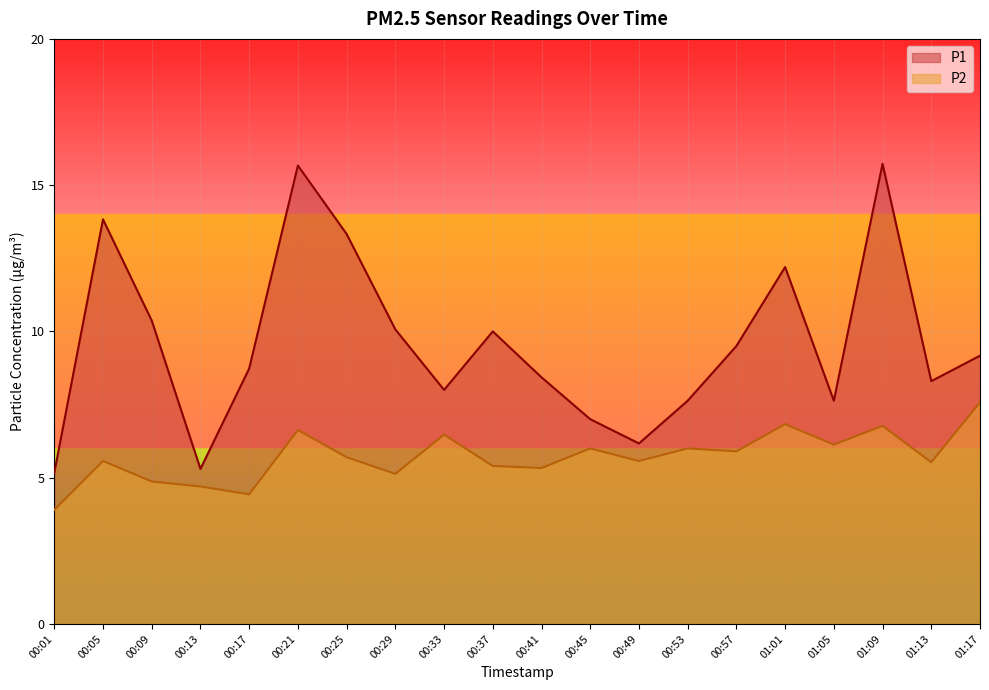

Which category has the lowest value in the P1 series?

00:01